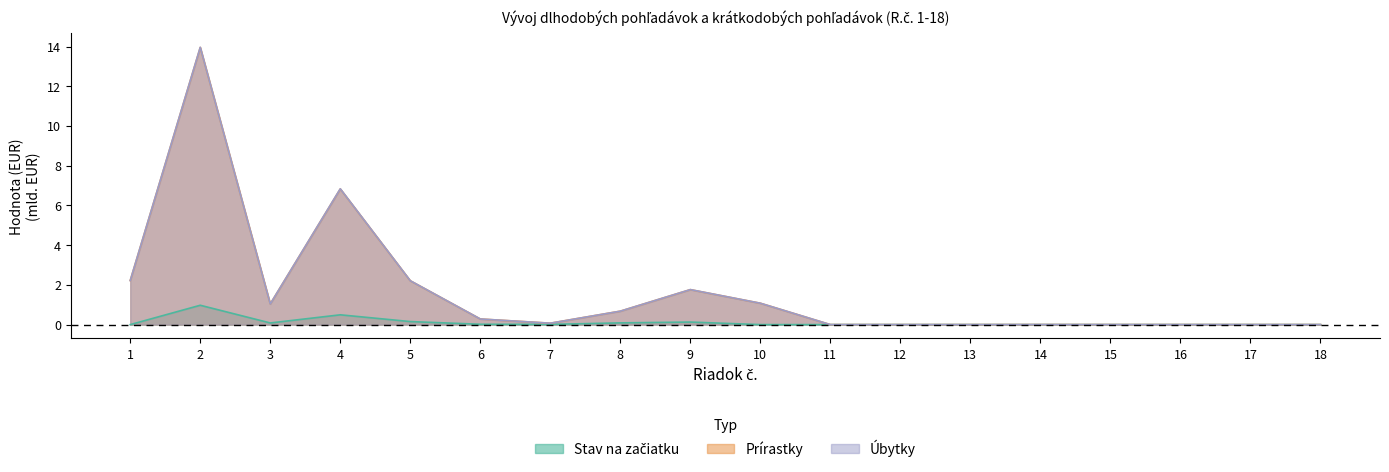

At 8, list the series in order from smallest to largest.

Stav na začiatku, Úbytky, Prírastky